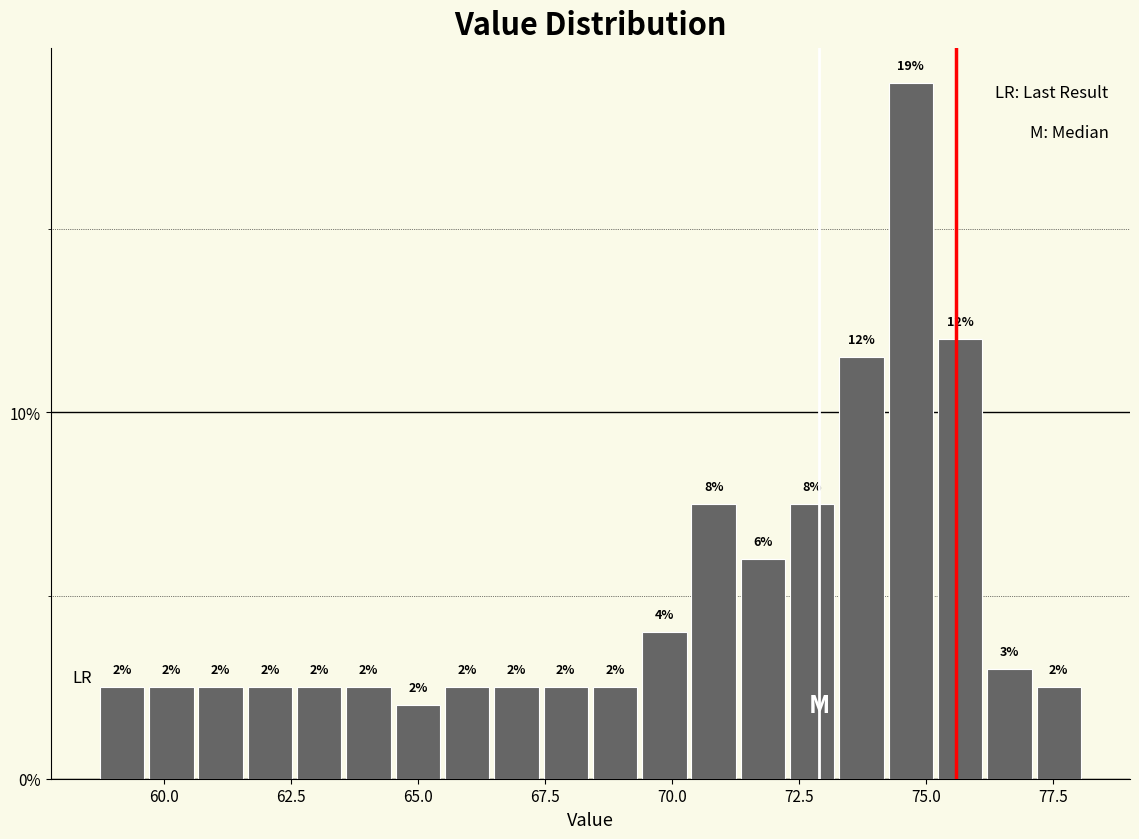

Read against the x-axis, roughly where is the centre of the tallest bar?

74.5